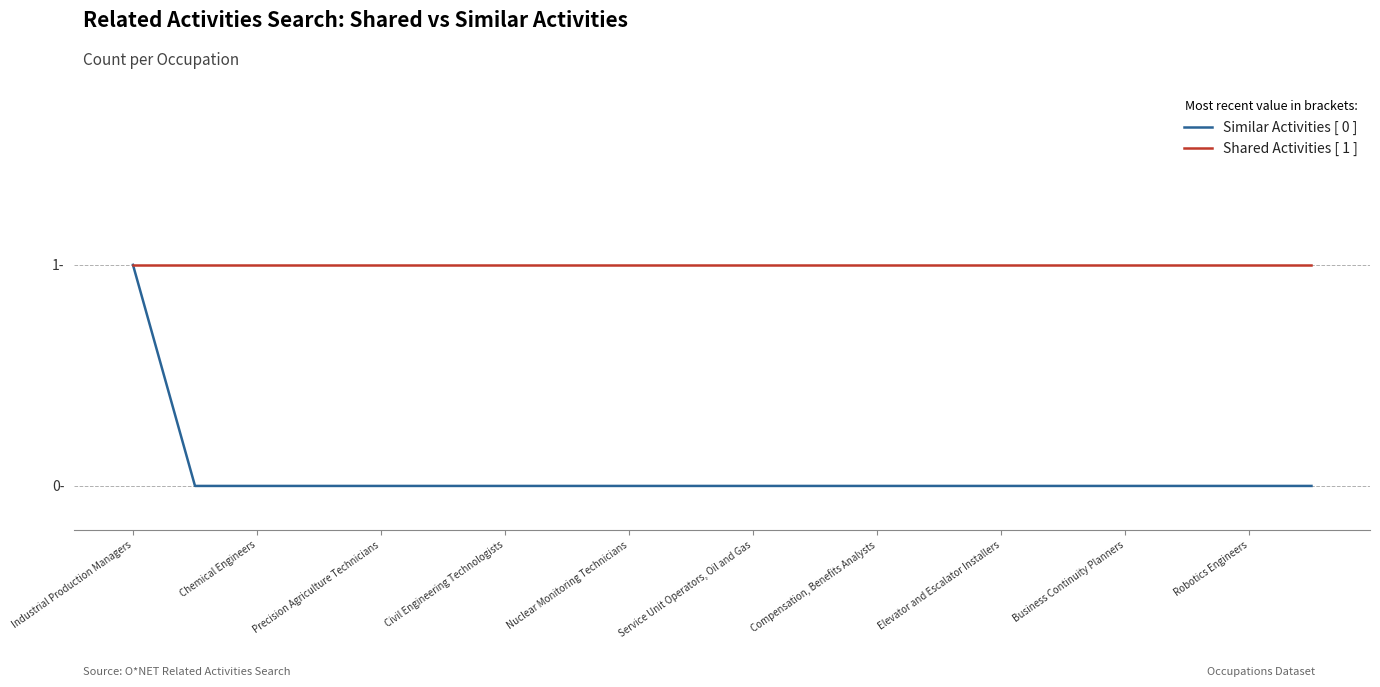

How many lines are shown in the chart?

2